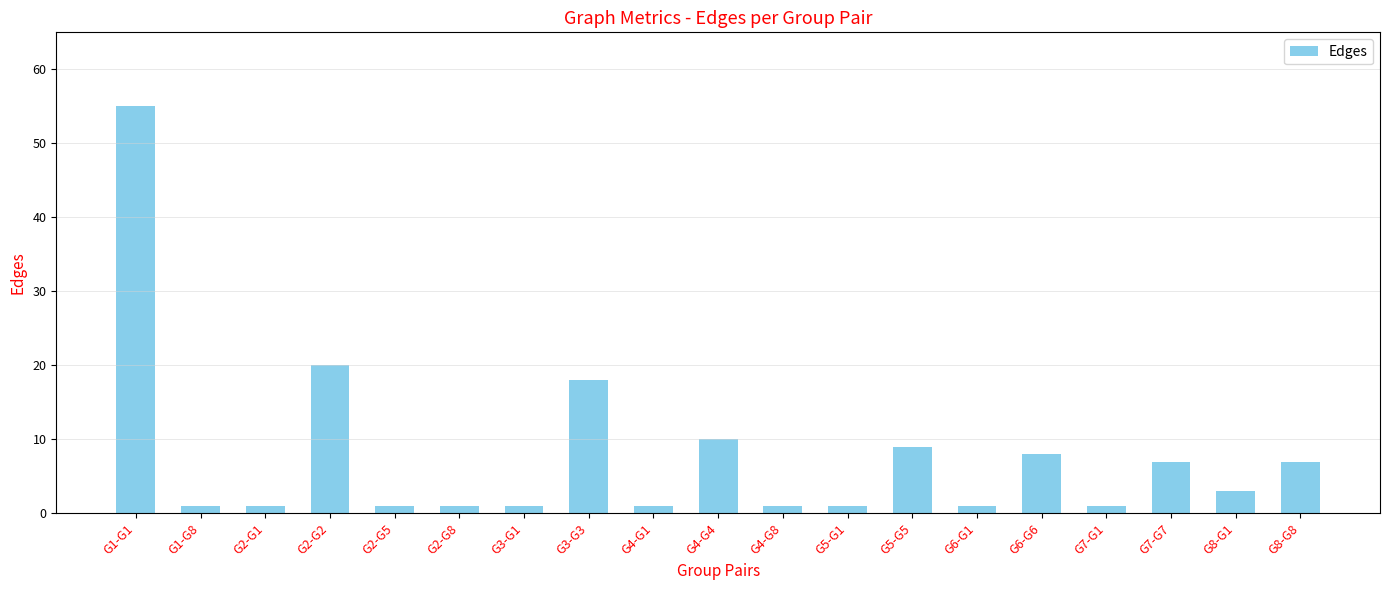

What is the difference between the values at G8-G1 and G2-G5?

2